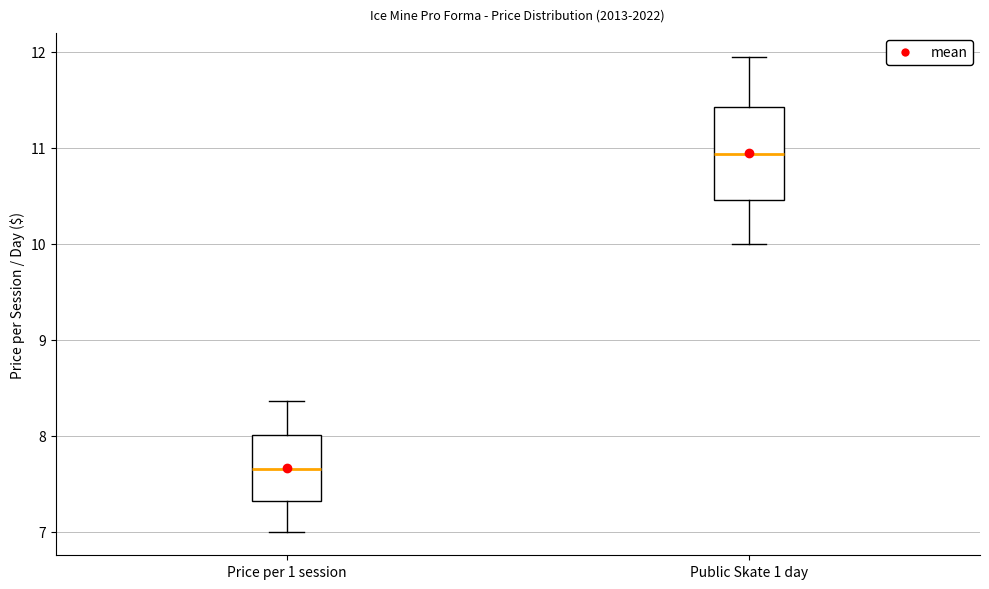

Comparing the boxes themselves (not the whiskers), which one is the tallest?

Public Skate 1 day